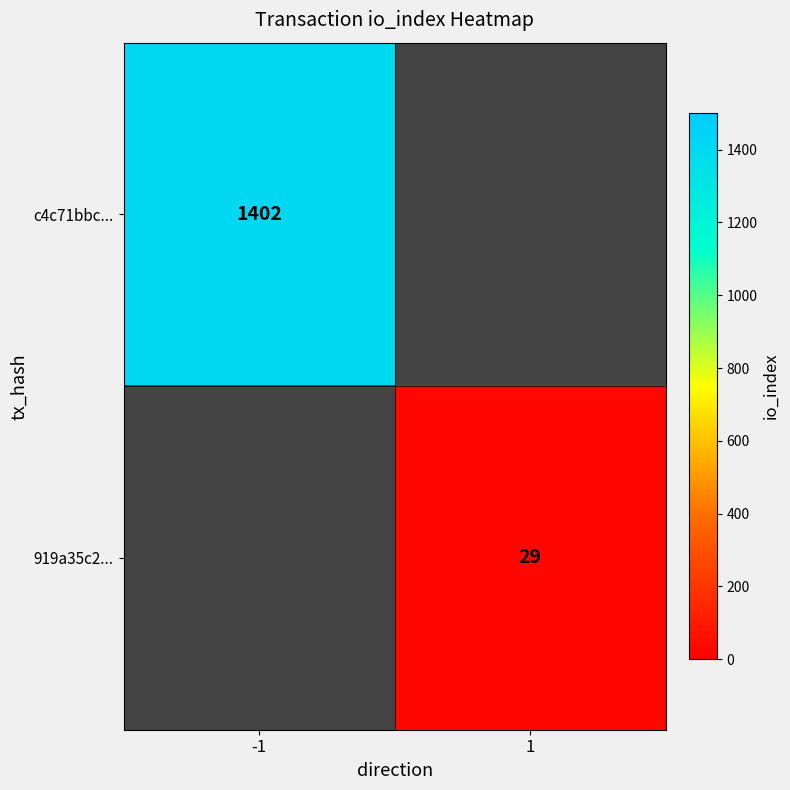

What is the smallest value displayed?

29.0